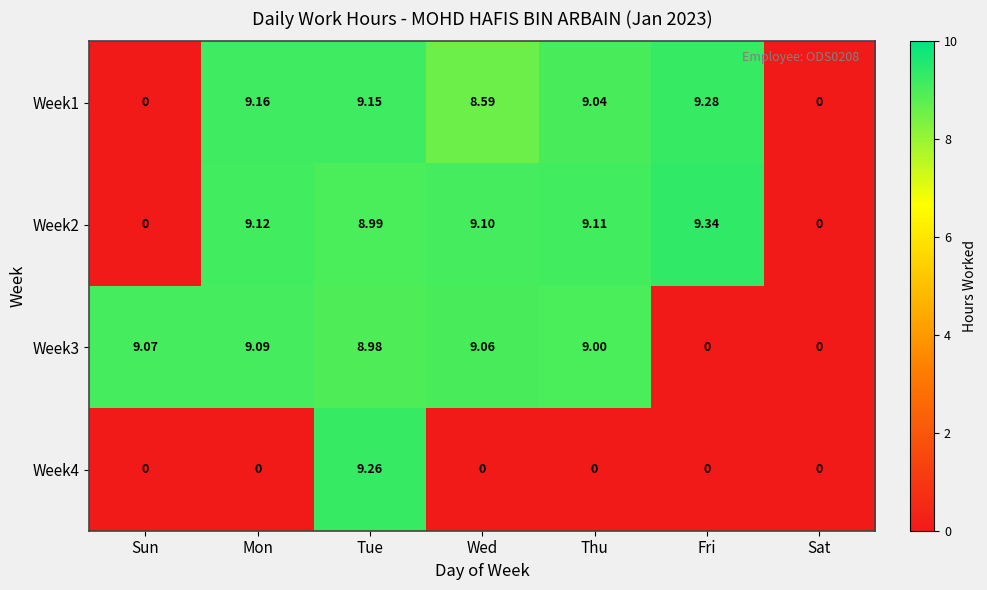

At which category is the sum across all series the highest?

Tue